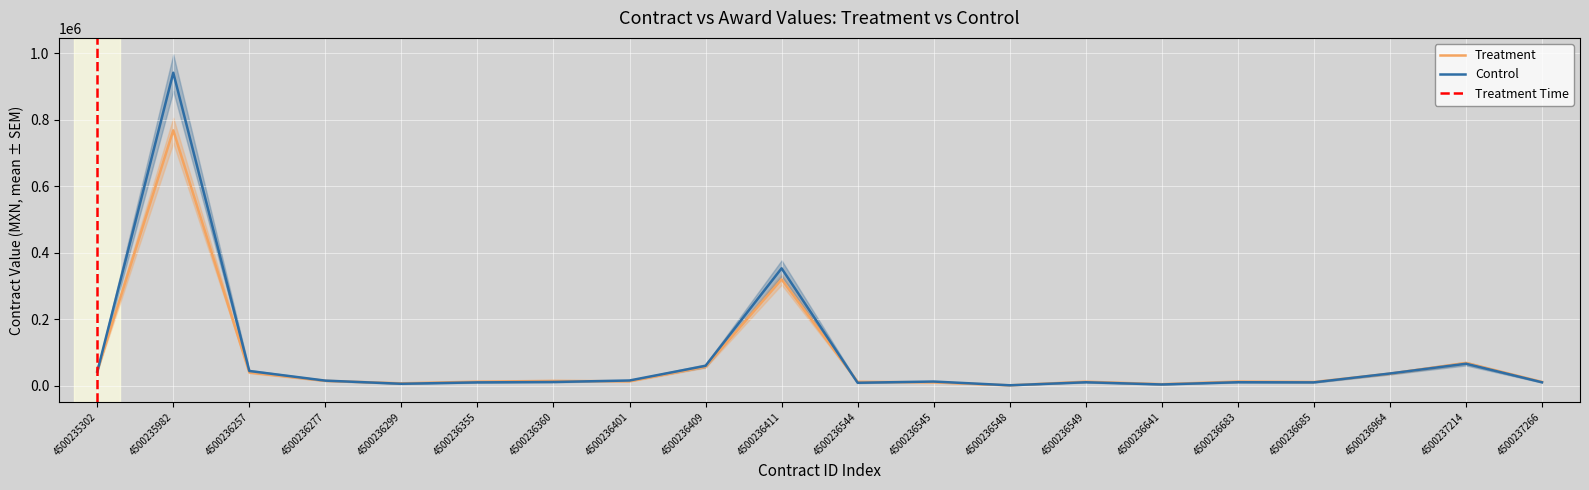

How many values in the Contract Value (Treatment) series are below 13650?

10